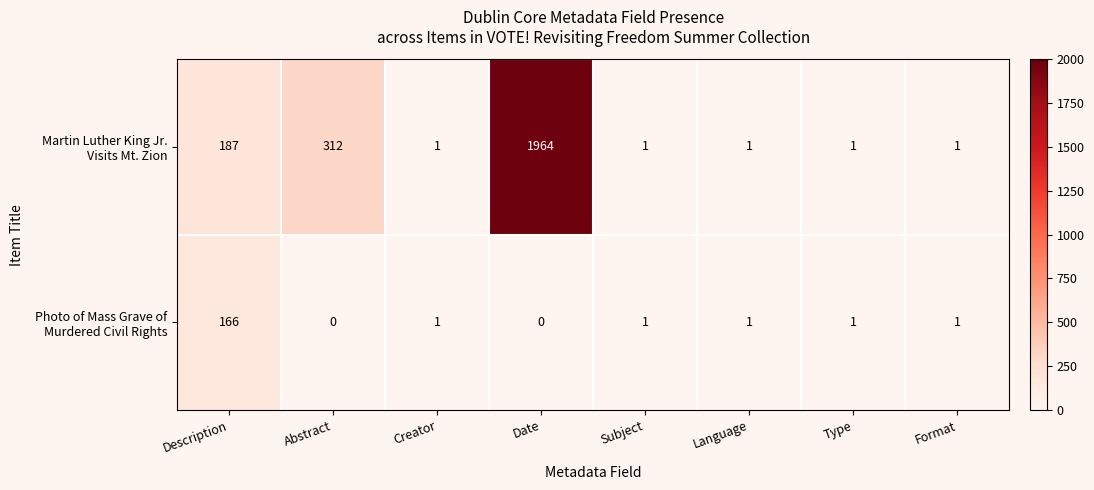

At which category is the sum across all series the highest?

Date